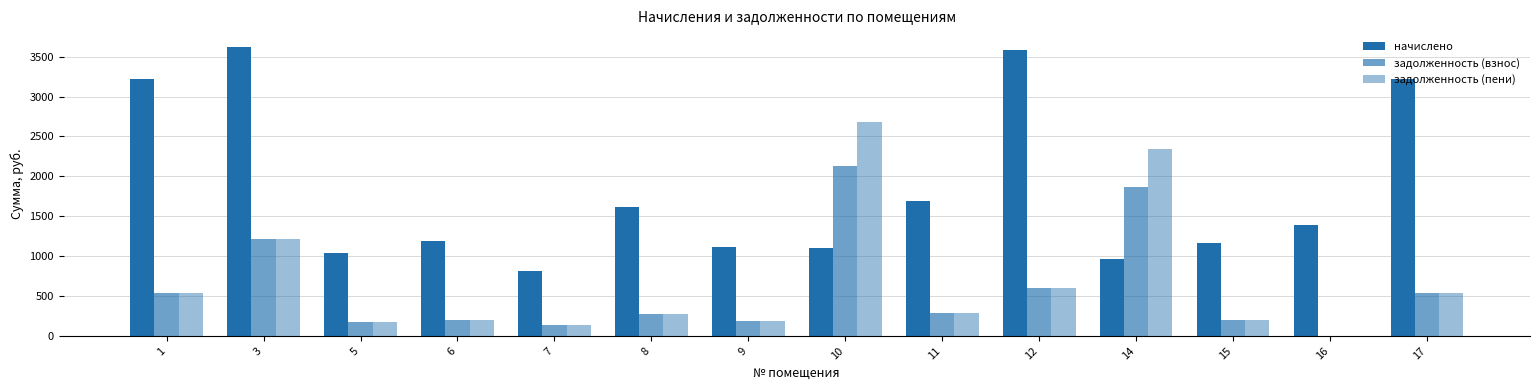

What is the difference between the second highest and second lowest values in the начислено series?

2628.6